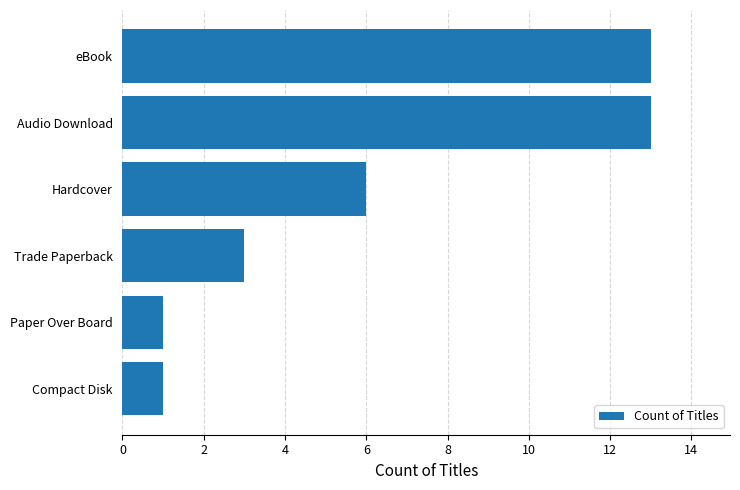

Between Compact Disk and eBook, which is larger?

eBook